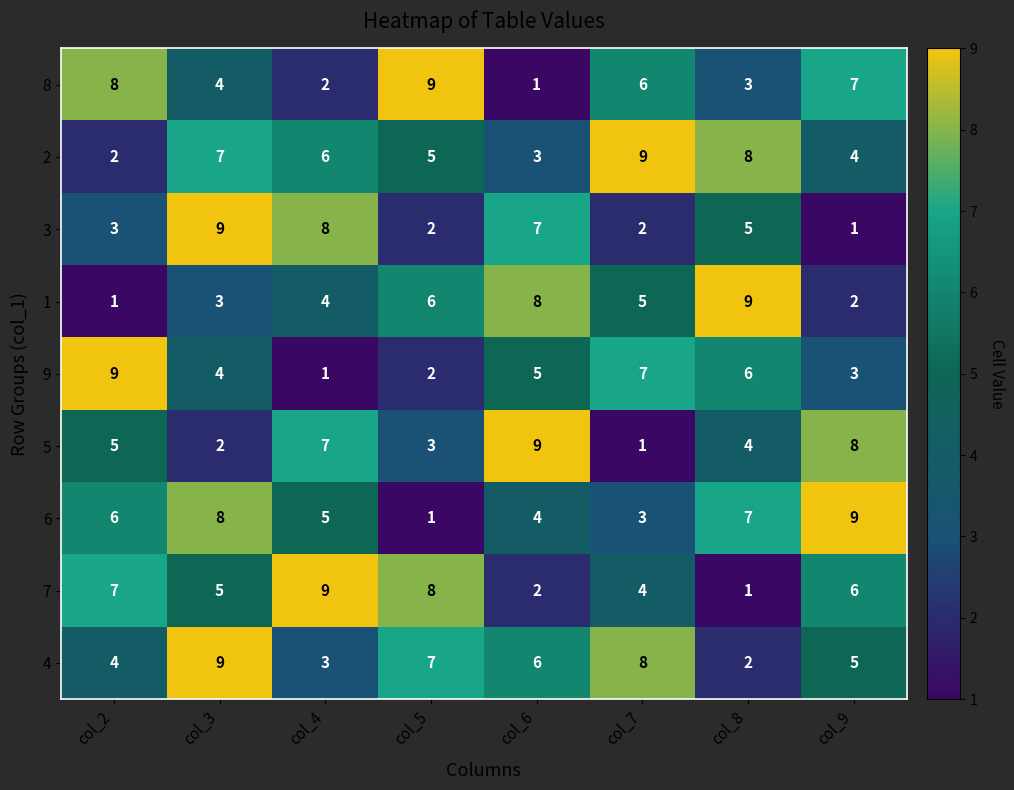

What is the difference between the second highest and second lowest values in the 3 series?

6